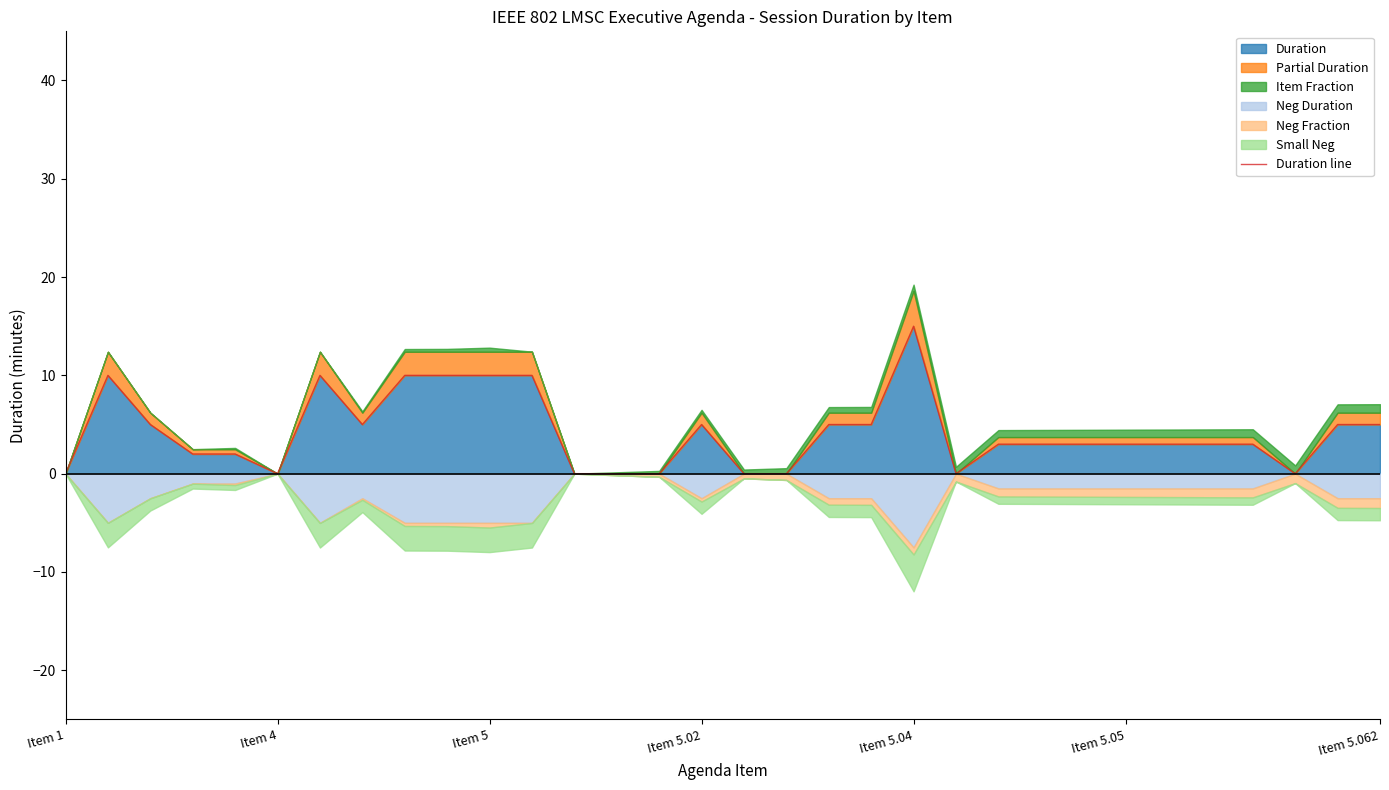

At which label does Duration reach its peak?

Item 5.04